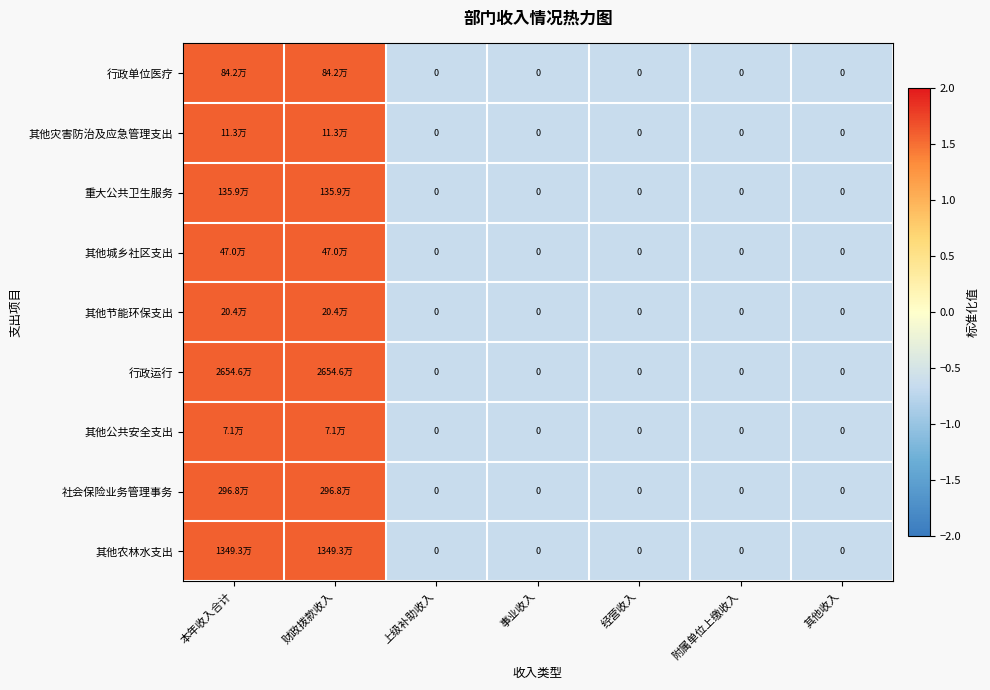

The value of 行政单位医疗 at 其他收入 is -0.6. True or false?

True